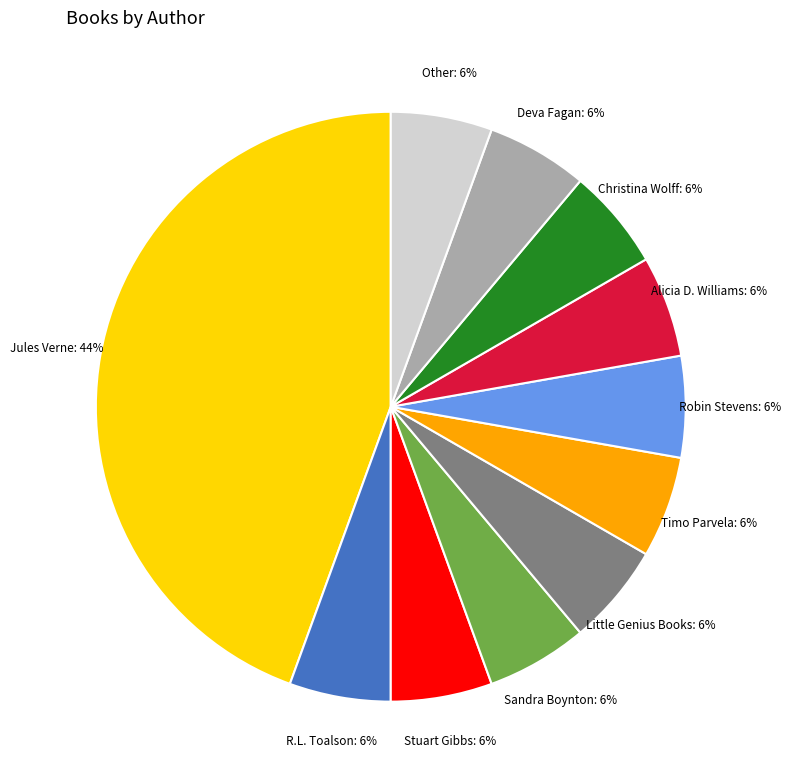

True or false: Other accounts for 1% of the total.

False